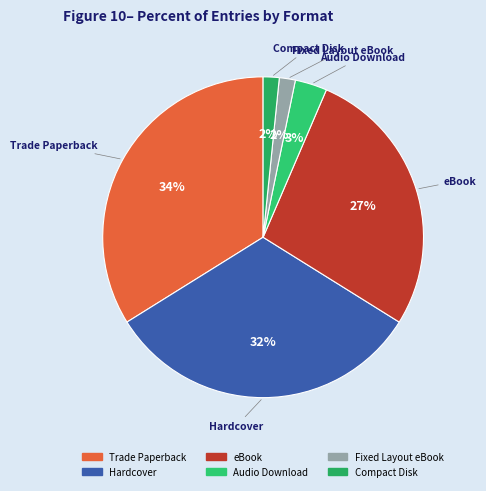

To the nearest percent, what is the difference between the Audio Download and eBook slice percentages?

24%